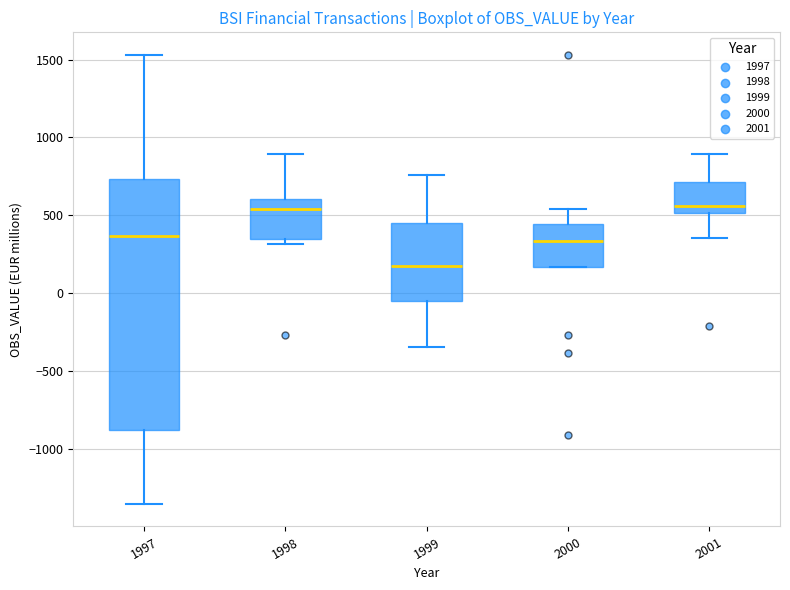

Which box has the lowest median line?

1999